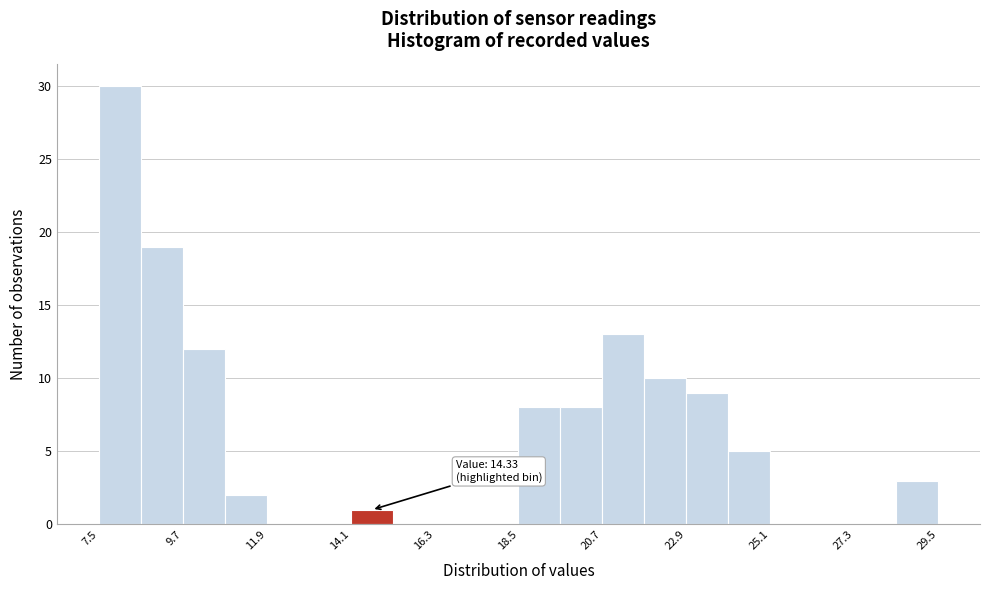

Read against the x-axis, roughly where is the centre of the tallest bar?

8.0